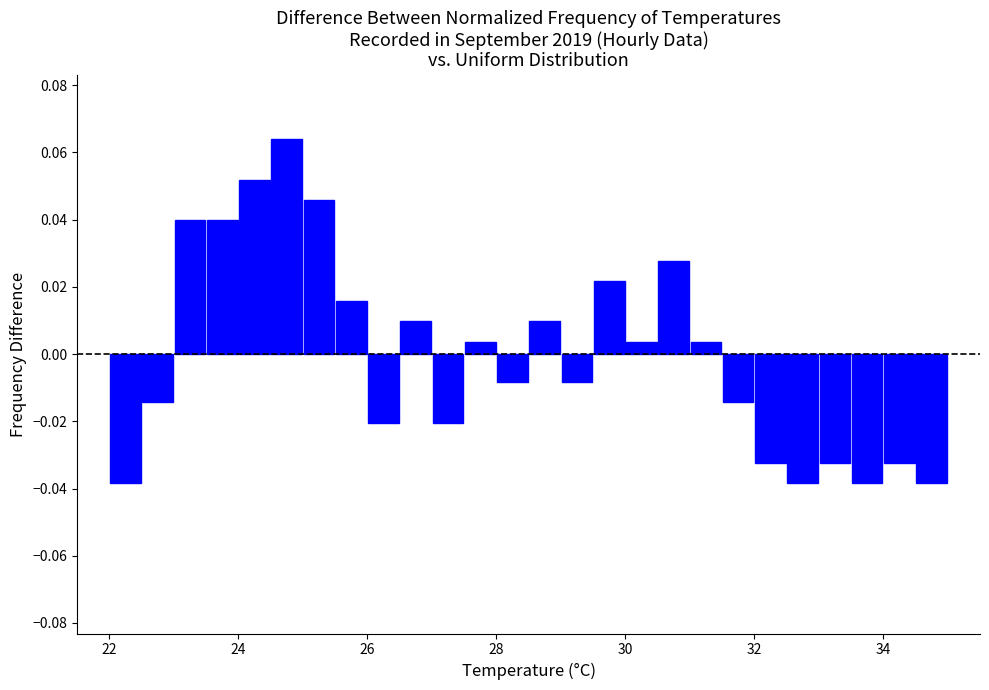

Read against the x-axis, roughly where is the centre of the tallest bar?

24.8